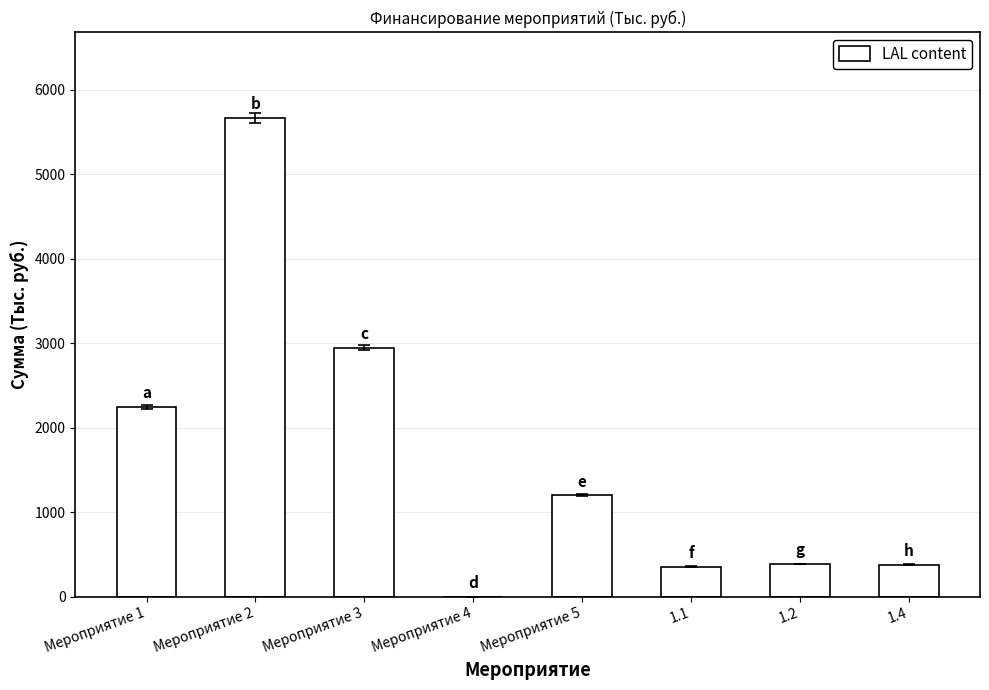

At which category does the chart reach its peak across all series?

Мероприятие 2